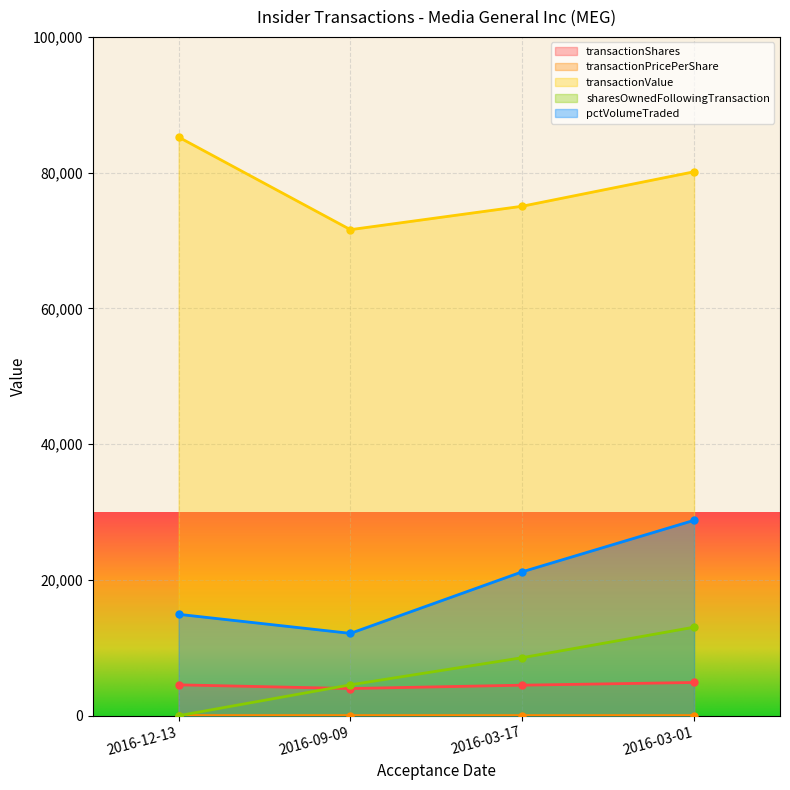

What position from the left is 2016-12-13?

1